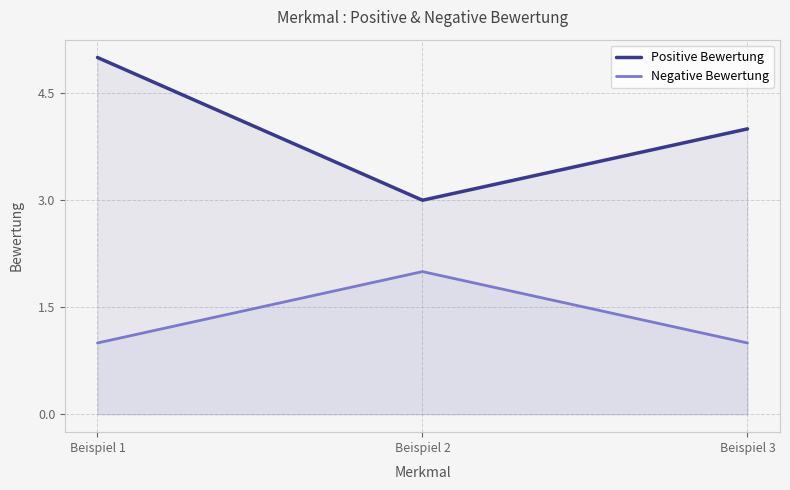

Which series has the largest range (max minus min)?

Positive Bewertung